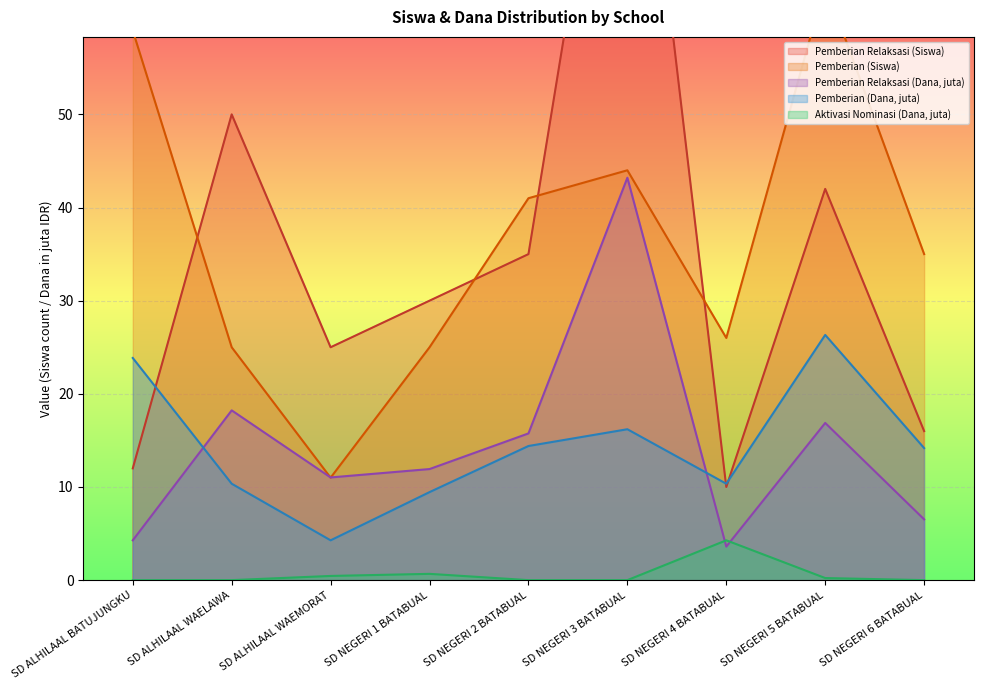

Rank the series at SD ALHILAAL WAELAWA from lowest to highest value.

Pemberian Dari Aktivasi Nominasi (Dana), Pemberian (Dana), Pemberian Relaksasi (Dana), Pemberian (Siswa), Pemberian Relaksasi (Siswa)